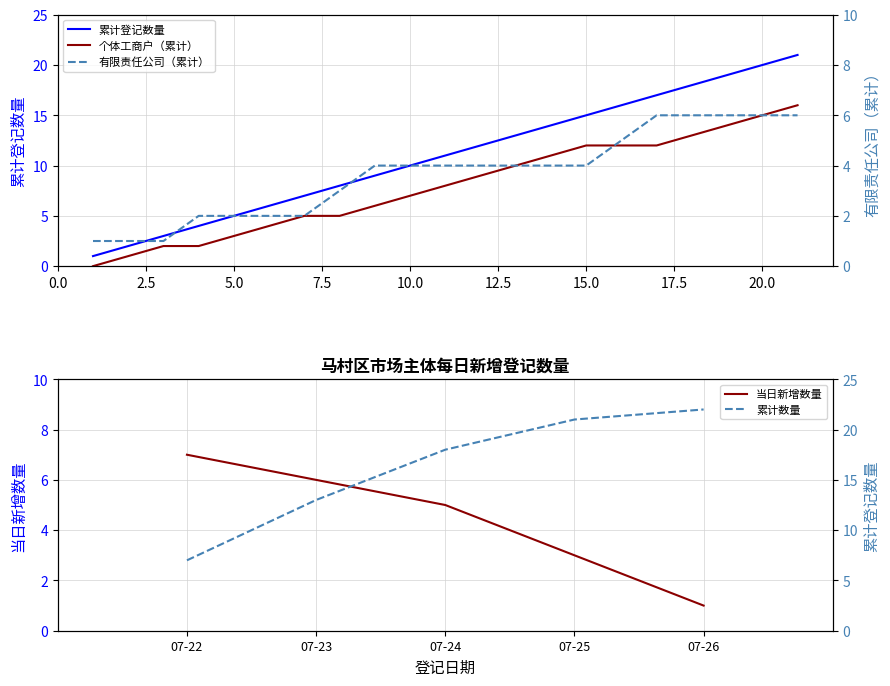

True or false: 有限责任公司 and 个体工商户 intersect in this chart.

False